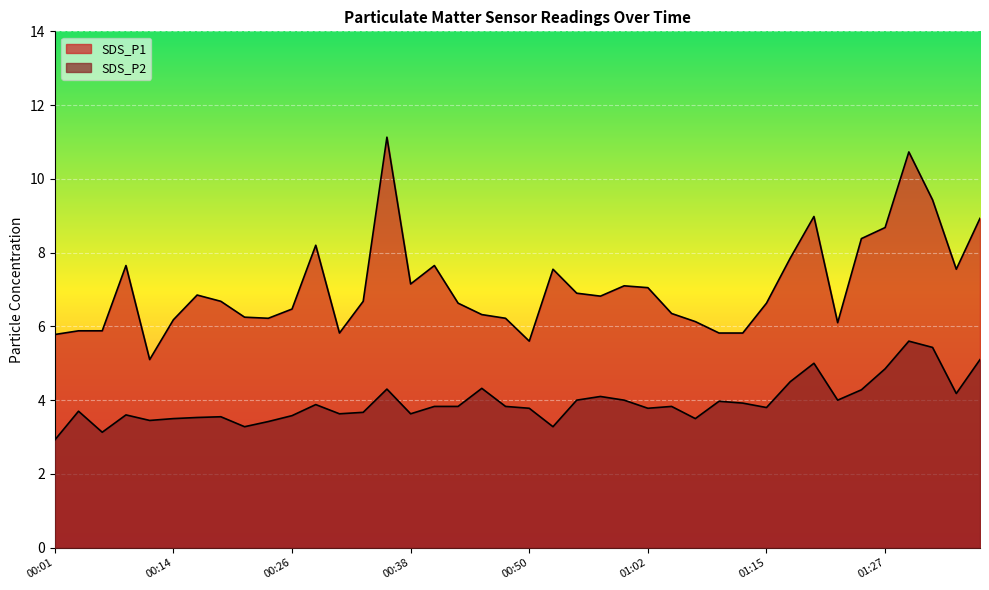

What is the difference between the SDS_P2 values at 00:26 and 01:32?

1.8